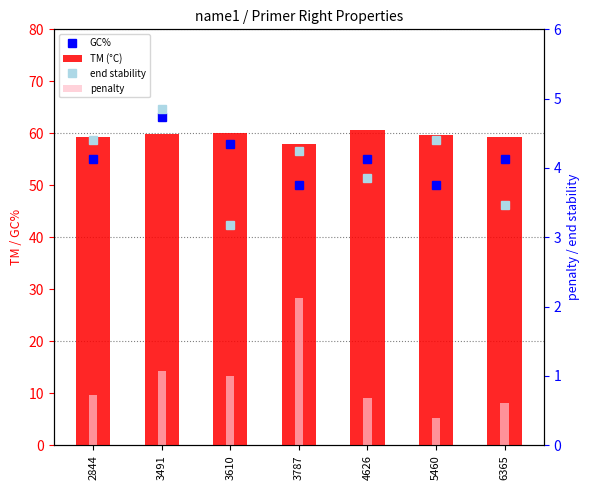

Count the number of data series in this chart.

4